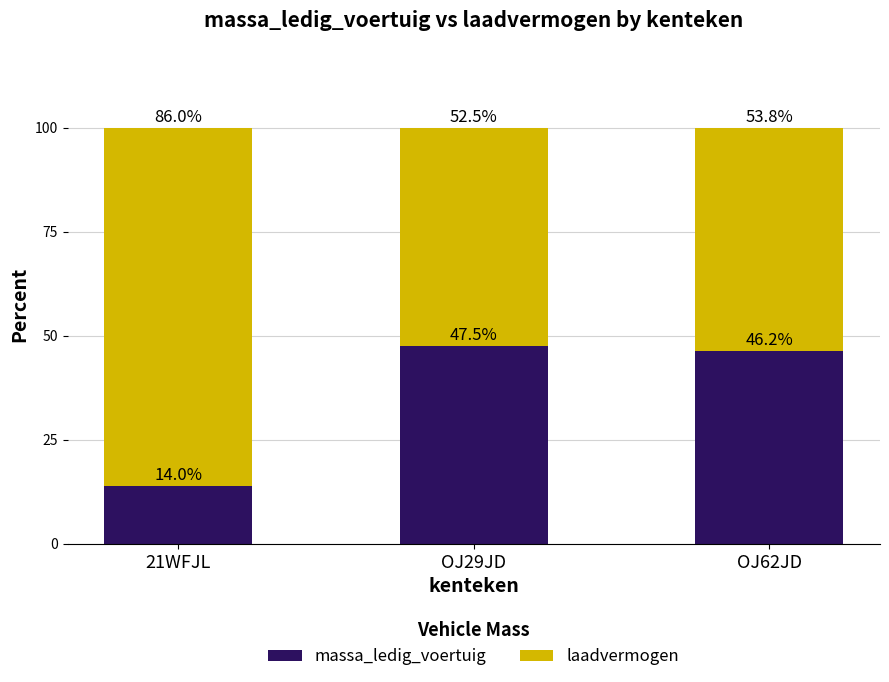

What is the sum of all massa_ledig_voertuig values?

107.7